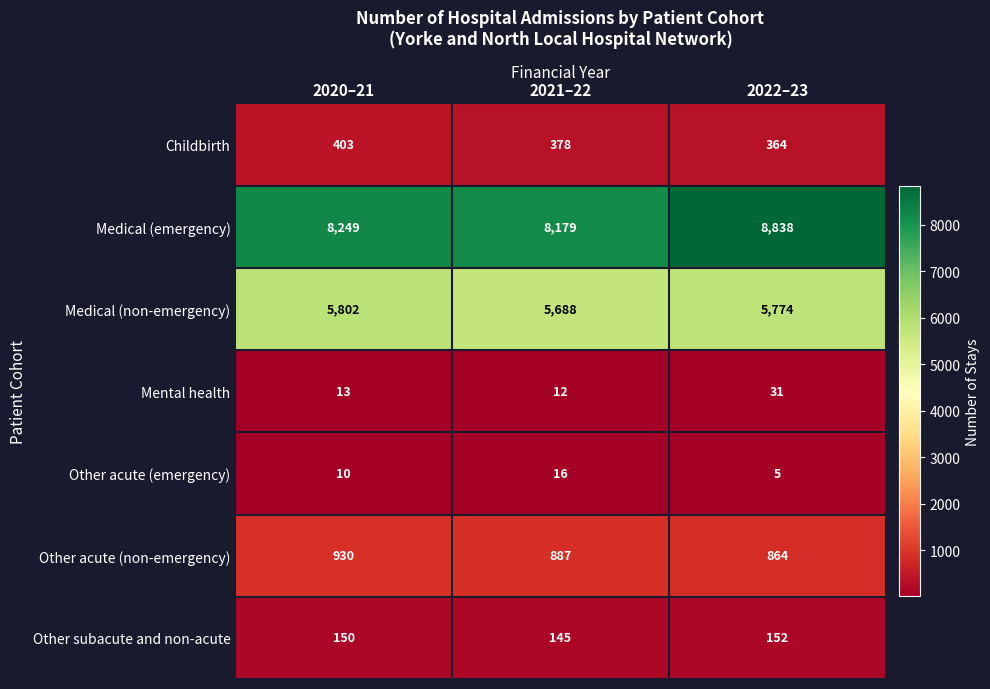

Reading left to right, extract all data points from this chart.

Childbirth: 2020–21=403	2021–22=378	2022–23=364
Medical (emergency): 2020–21=8249	2021–22=8179	2022–23=8838
Medical (non-emergency): 2020–21=5802	2021–22=5688	2022–23=5774
Mental health: 2020–21=13	2021–22=12	2022–23=31
Other acute (emergency): 2020–21=10	2021–22=16	2022–23=5
Other acute (non-emergency): 2020–21=930	2021–22=887	2022–23=864
Other subacute and non-acute: 2020–21=150	2021–22=145	2022–23=152